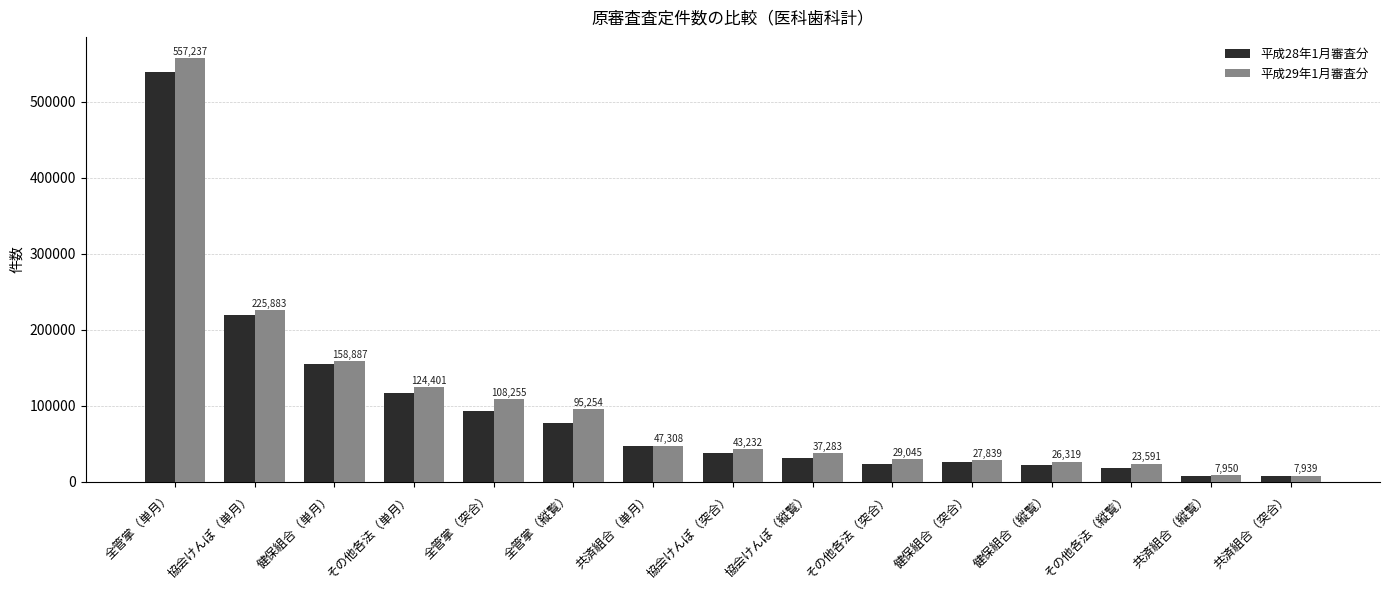

What are all the series names shown in the legend?

平成28年1月審査分, 平成29年1月審査分